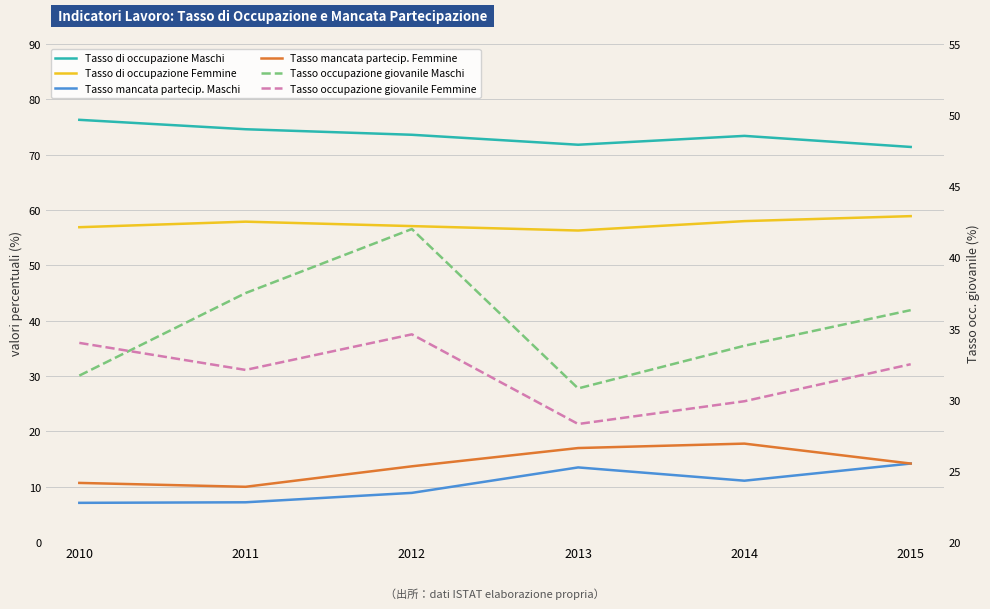

True or false: Tasso mancata partecip. Maschi has a value of 8.9 at 2012.

True